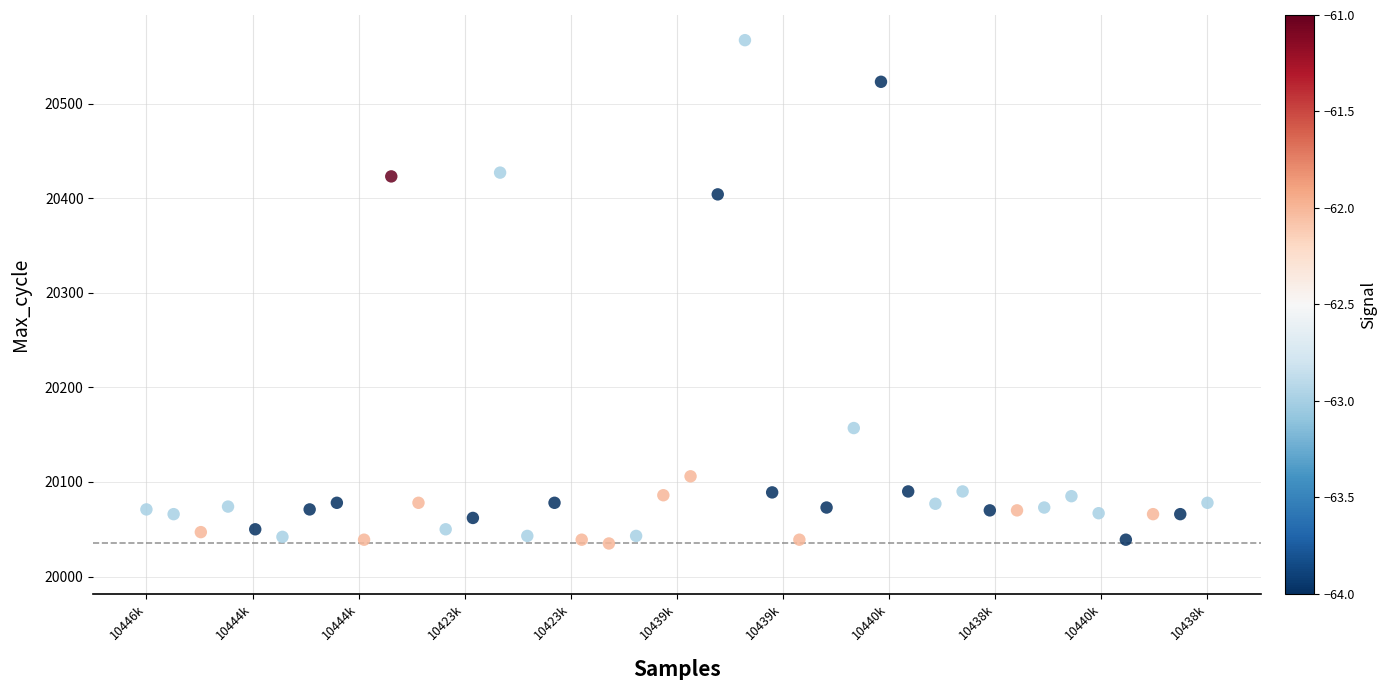

What is the range of Y values (max minus min)?

532